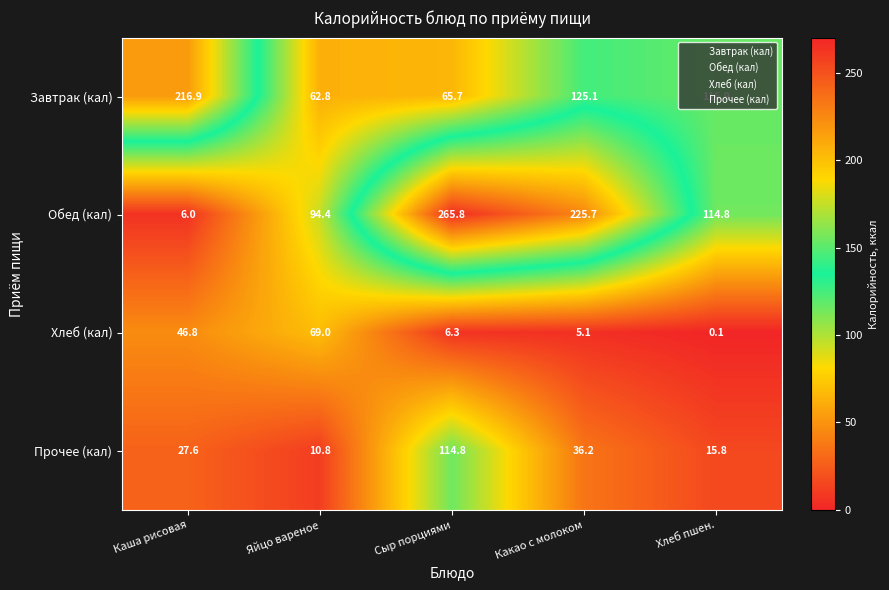

Which series changed the most between Каша рисовая and Какао с молоком?

Обед (кал)